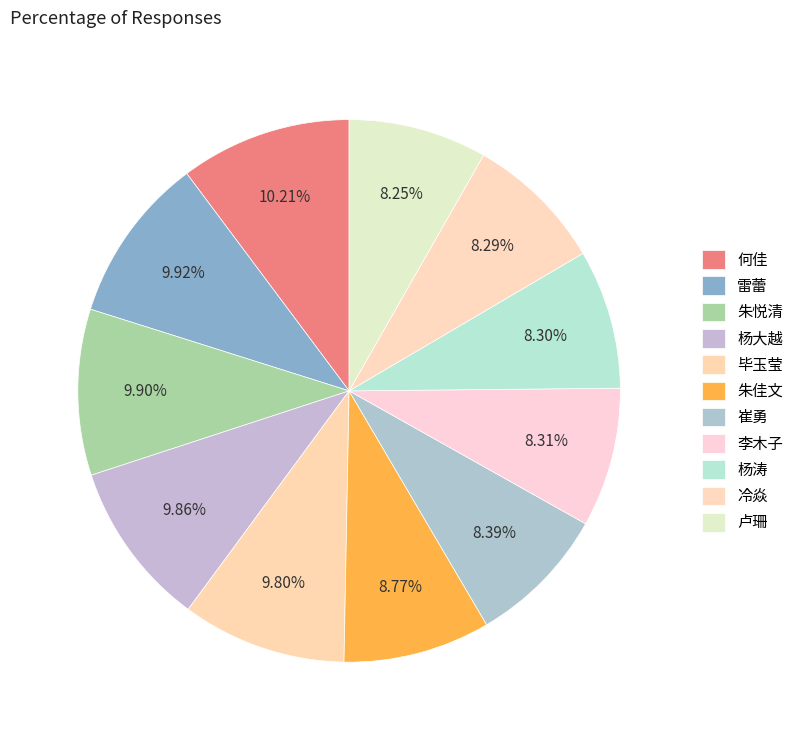

How many slices are in this pie chart?

11